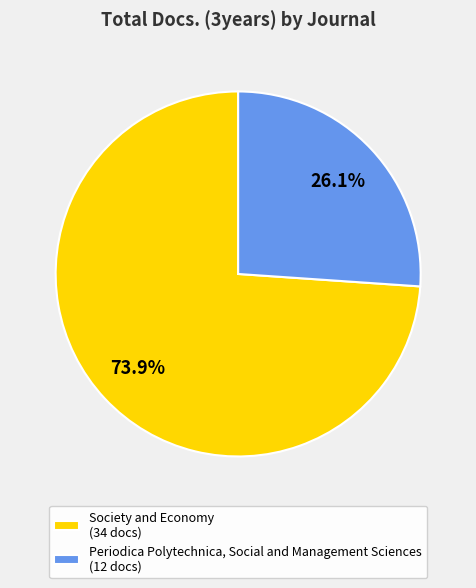

What is the majority slice?

Society and Economy